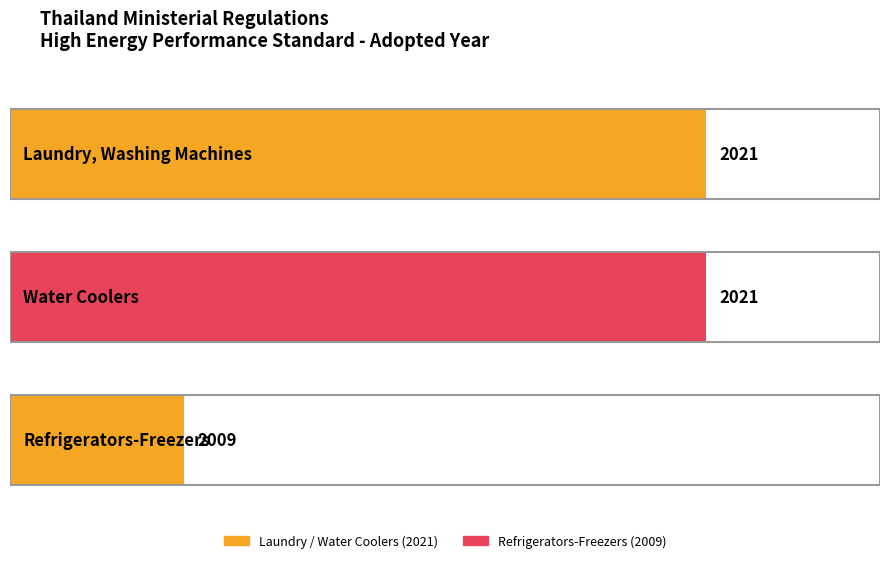

How many bars are there in total?

3